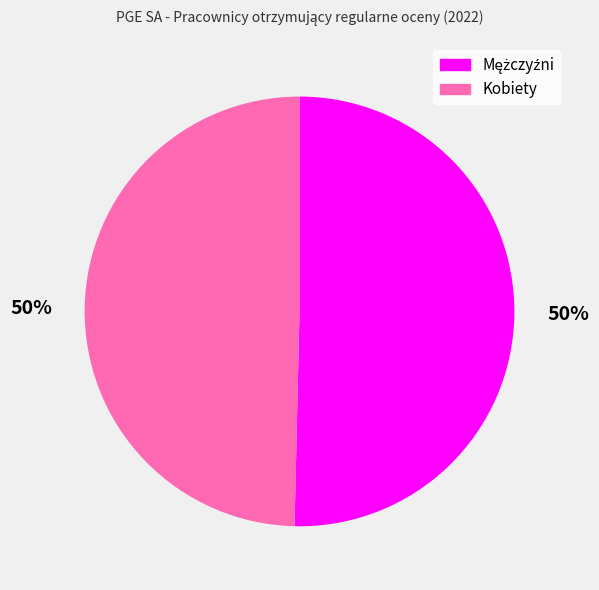

To the nearest percent, what is the average slice percentage?

50%